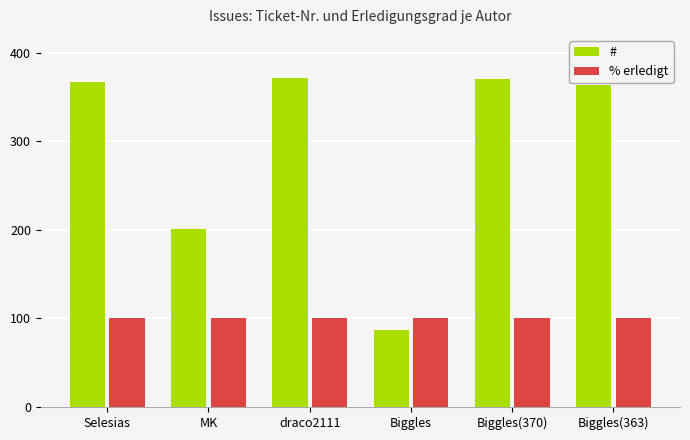

Which series changed the most between MK and draco2111?

#